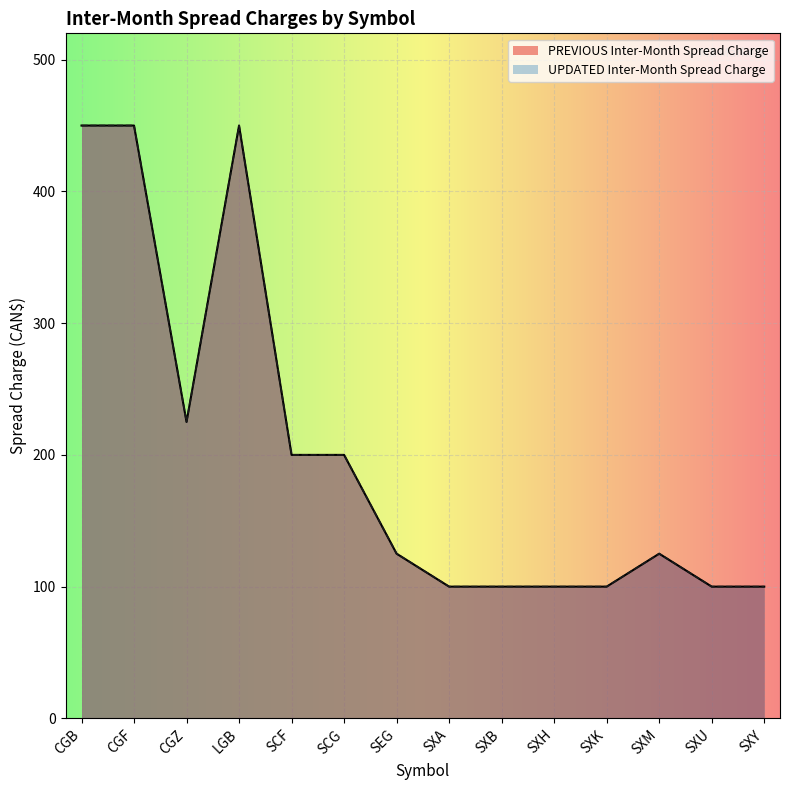

What is the average value of the PREVIOUS Inter-Month Spread Charge series?

202